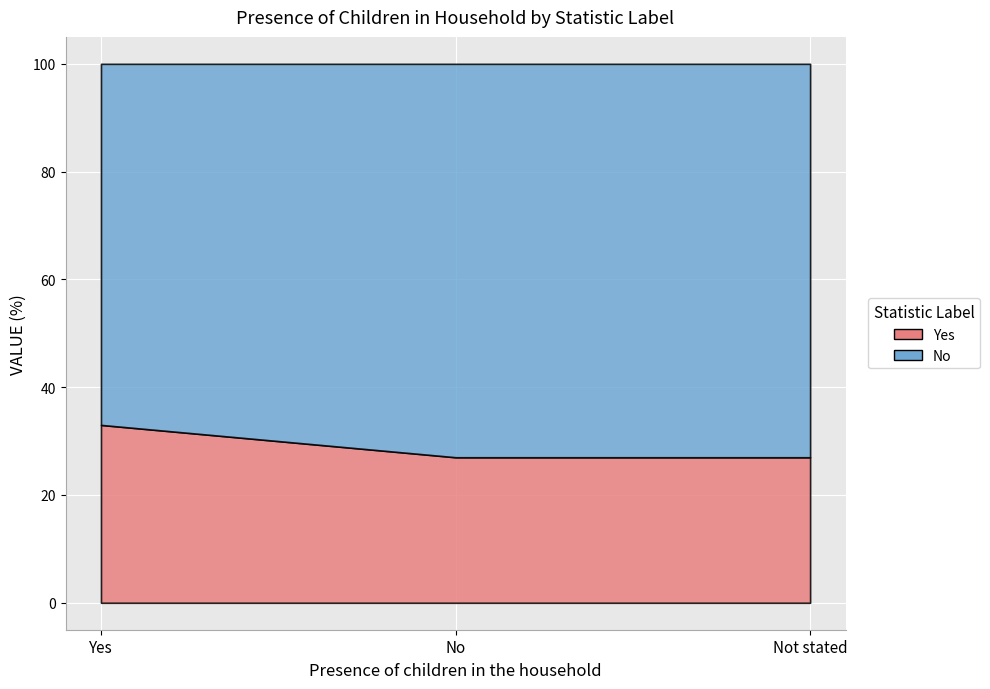

At which label does No reach its minimum?

Yes